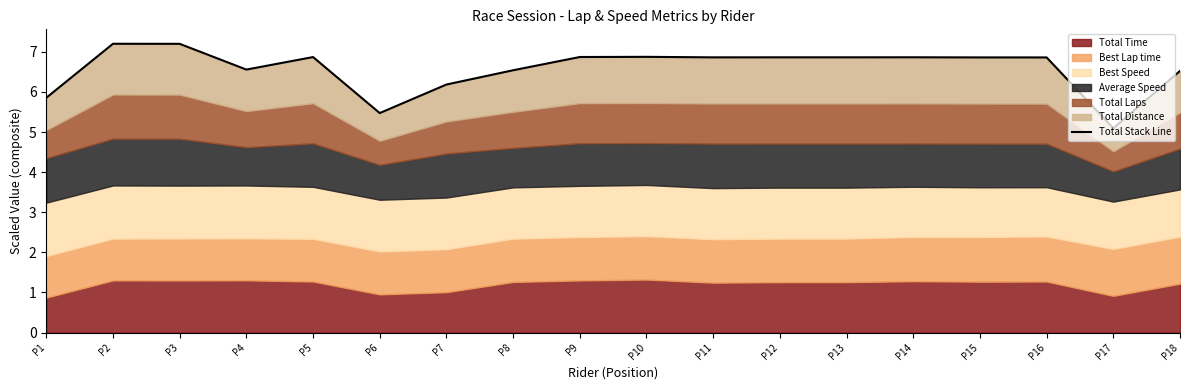

Where is the first local maximum?

P2